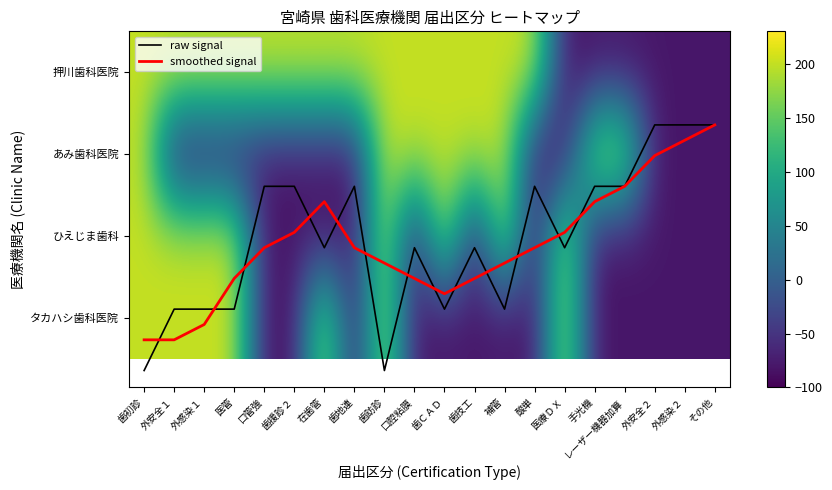

Rank the series by their maximum value, from highest to lowest.

押川歯科医院, あみ歯科医院, ひえじま歯科, タカハシ歯科医院, raw signal, smoothed signal